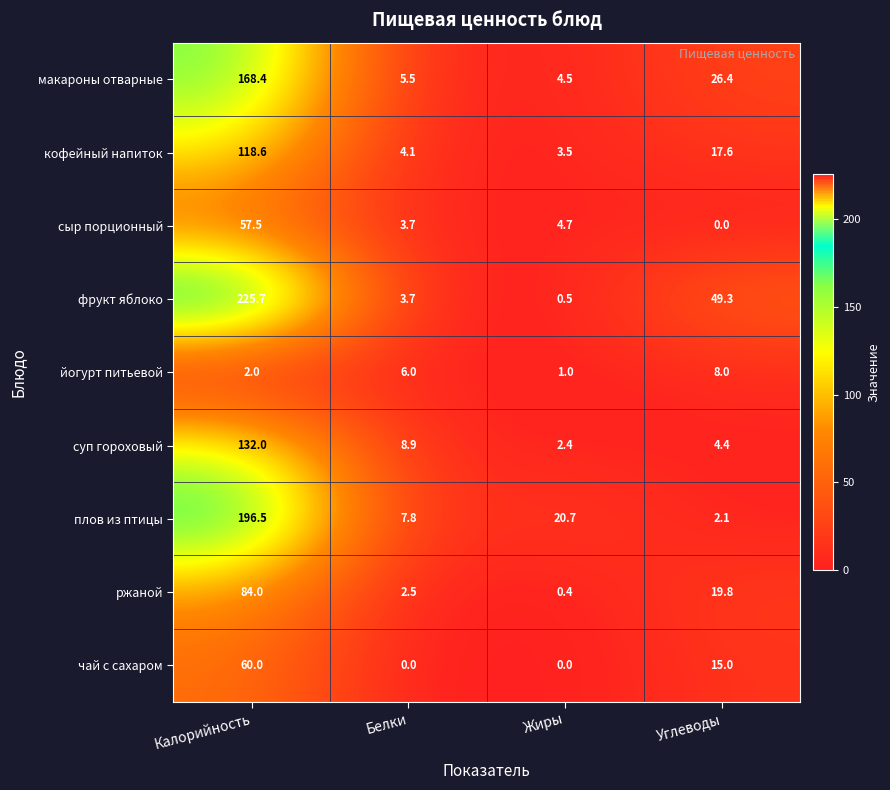

The ржаной series shows 84.0 at Калорийность. True or false?

True